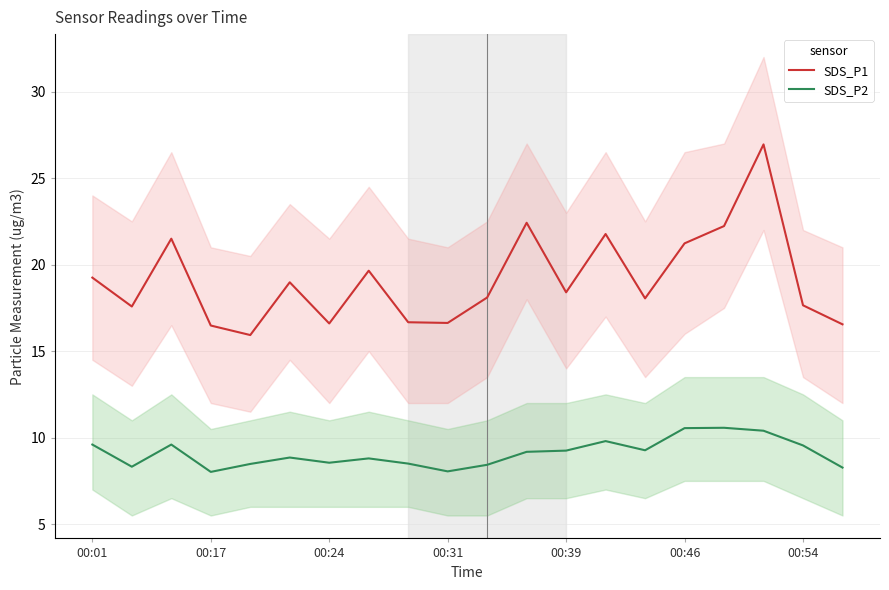

Where does the SDS_P1 series first go above 18?

00:01